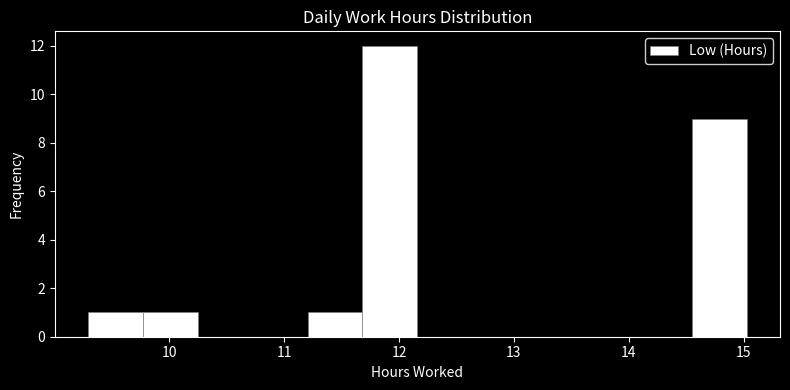

What is the height of the bar covering 11.2 to 11.7 on the x-axis? Neither the bar edges nor the heights are printed on the chart, so give them approximately, as read against the axes.

1